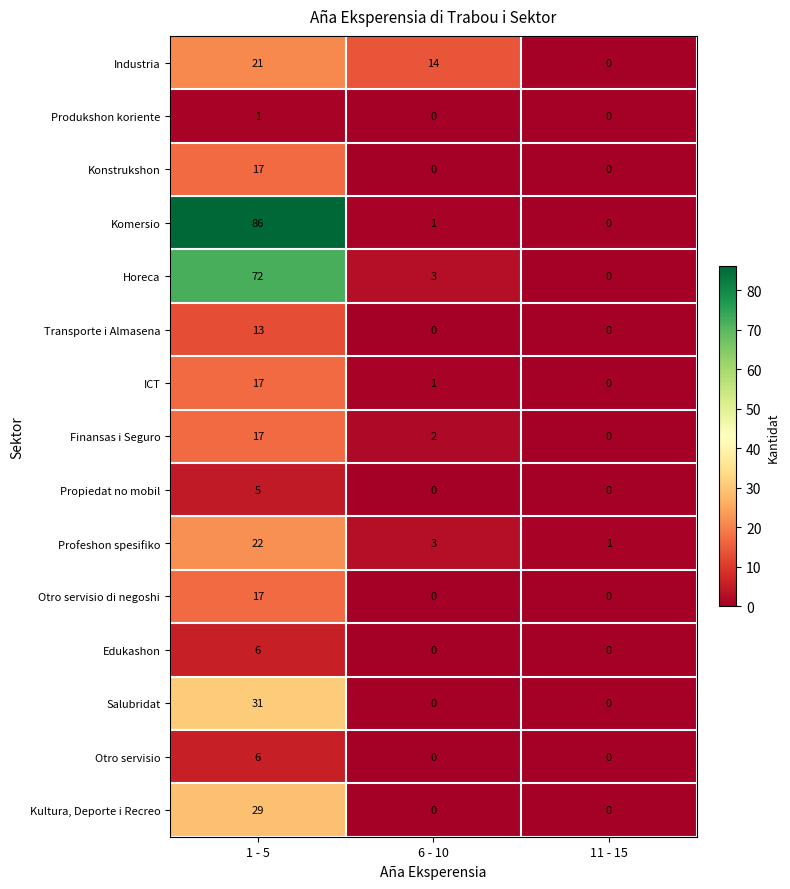

Which series changed the most between 1 - 5 and 6 - 10?

Komersio